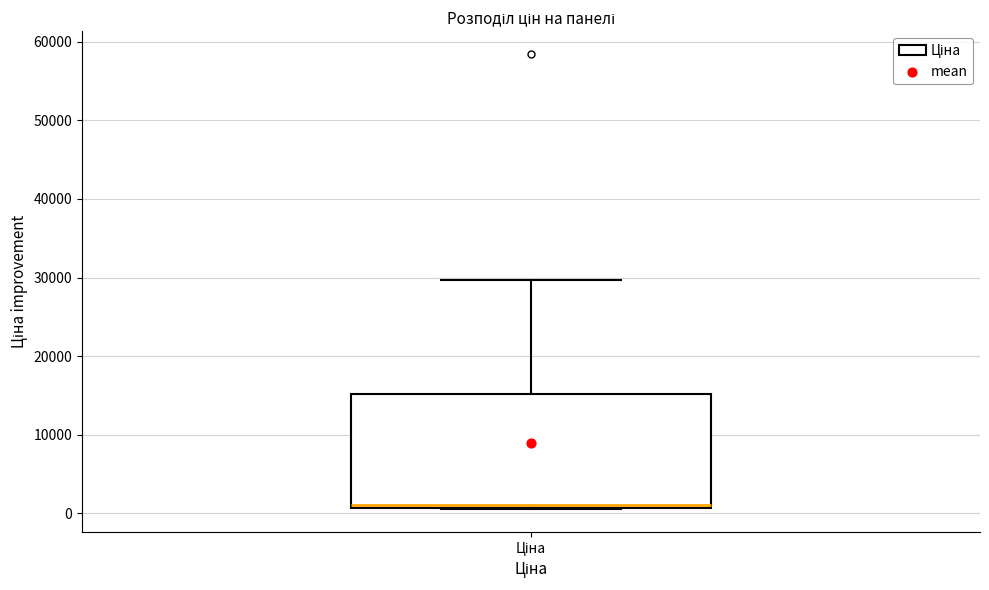

Read this box plot against the y-axis: the position of the median line, the range covered by the box, and the ends of both whiskers. The values are not printed on the chart, so give them approximately, as read against the axis.

median 1000, box 1000 to 15000, whiskers 1000 to 30000